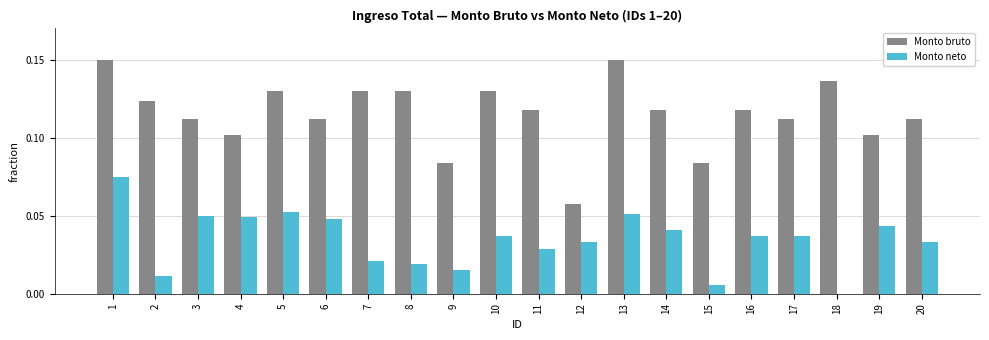

Between 1 and 4, which series saw the biggest shift?

Monto bruto